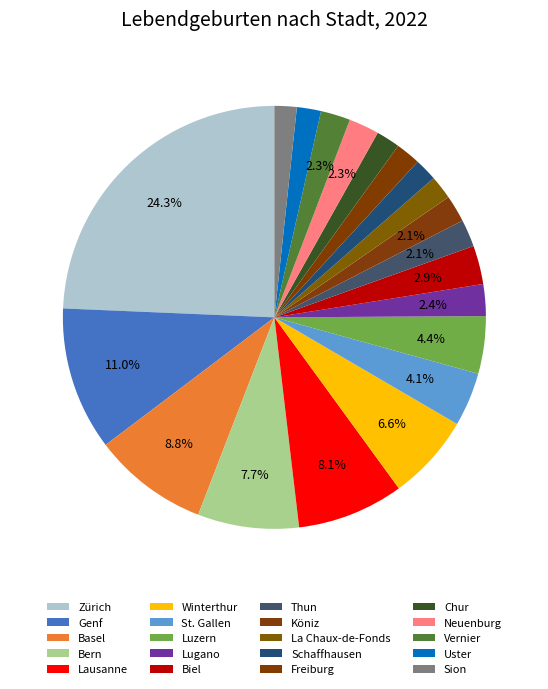

Count the number of slices in the pie.

20